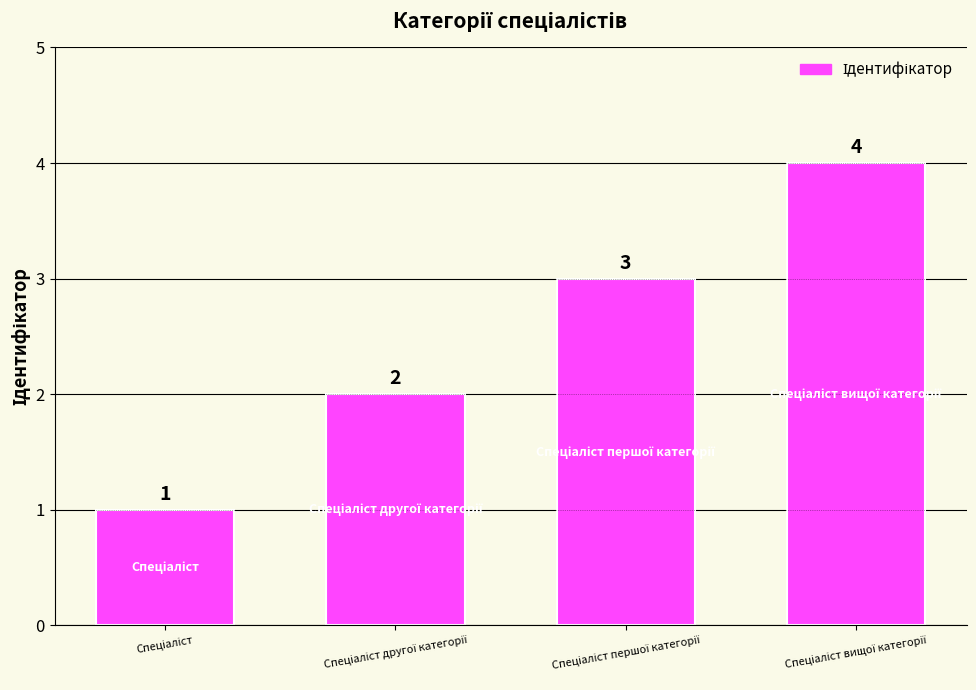

Are the bars horizontal?

No